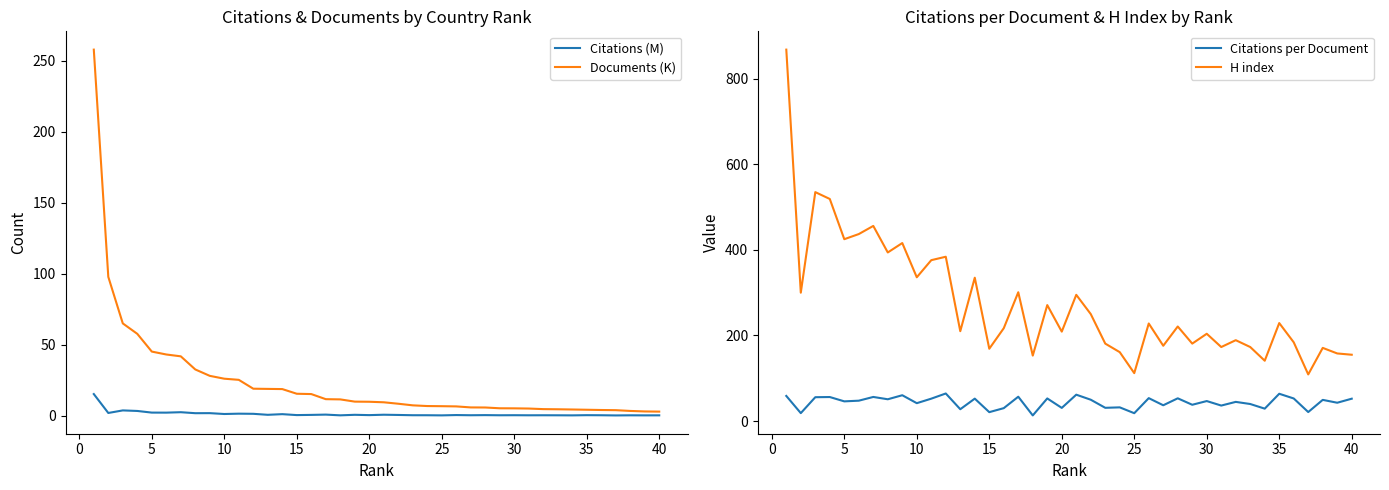

What is the value of the Citations (M) point at the 14th from the left?

1.0